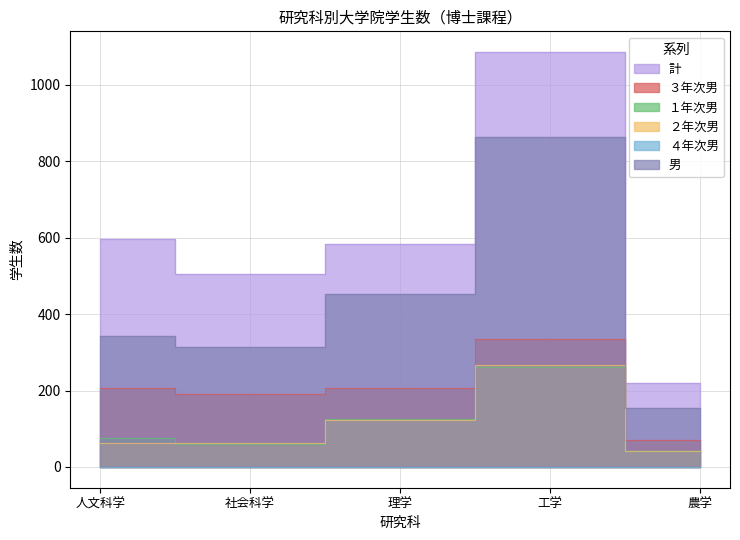

How many values in the 男 series are below 343?

2